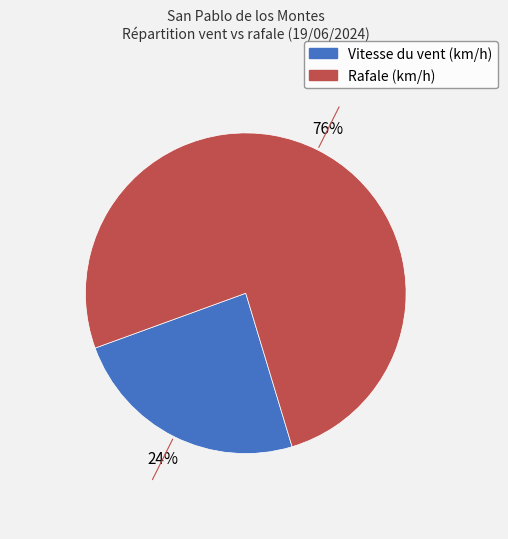

The Vitesse du vent (km/h) slice represents 35% of the pie. True or false?

False